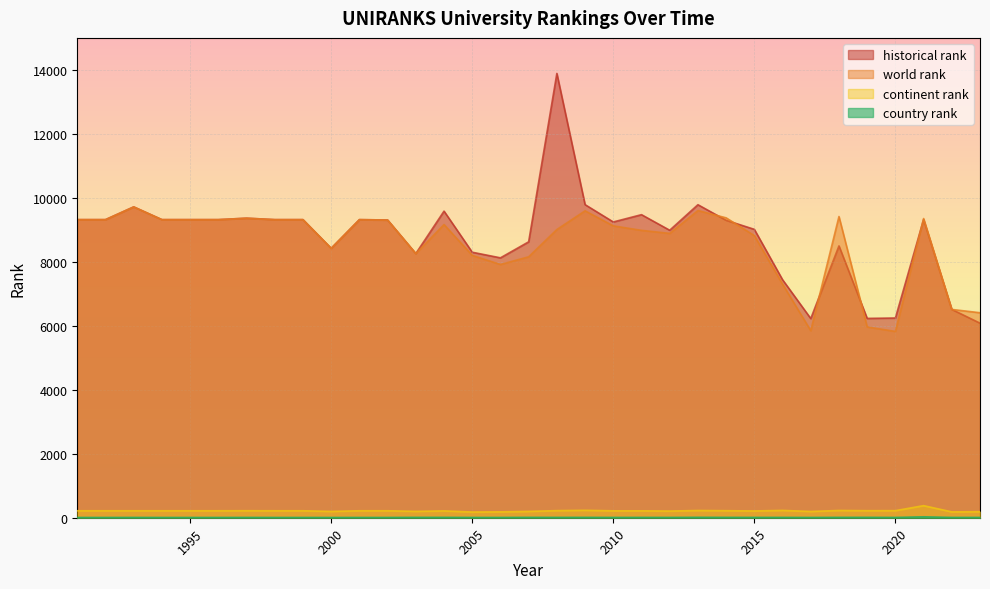

True or false: continent rank has more than 0 interior local peaks.

True